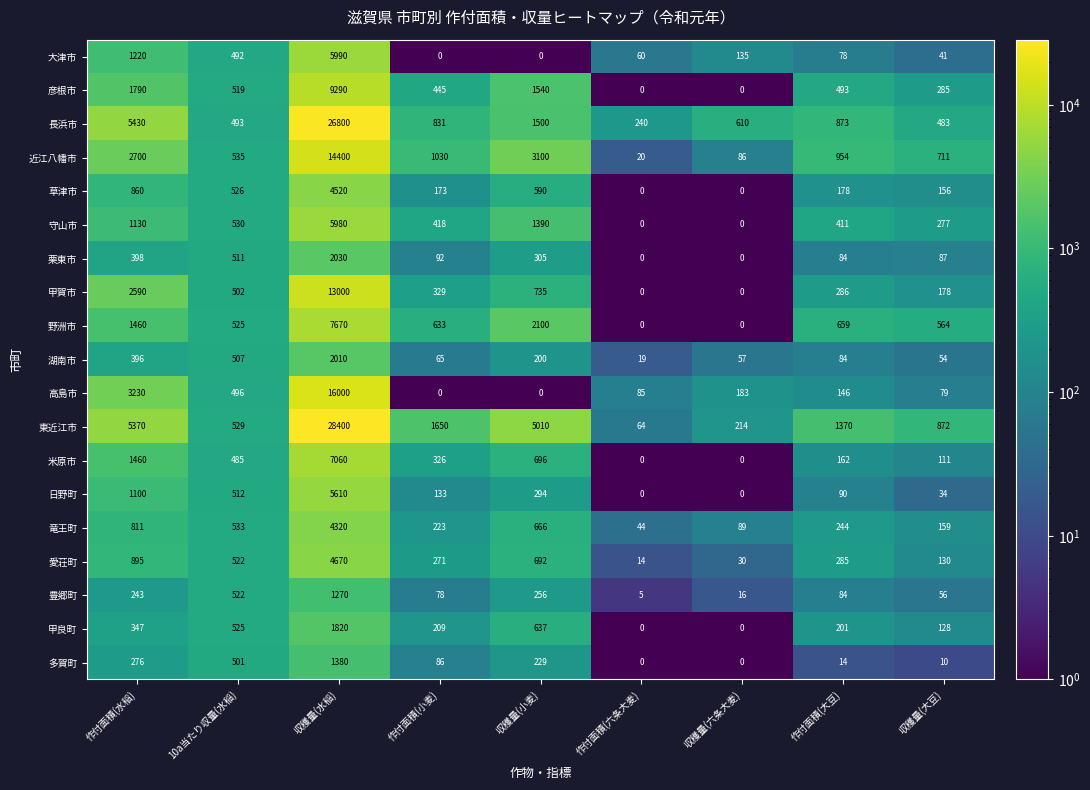

Where is 米原市 nearest to the value 3530?

作付面積(水稲)